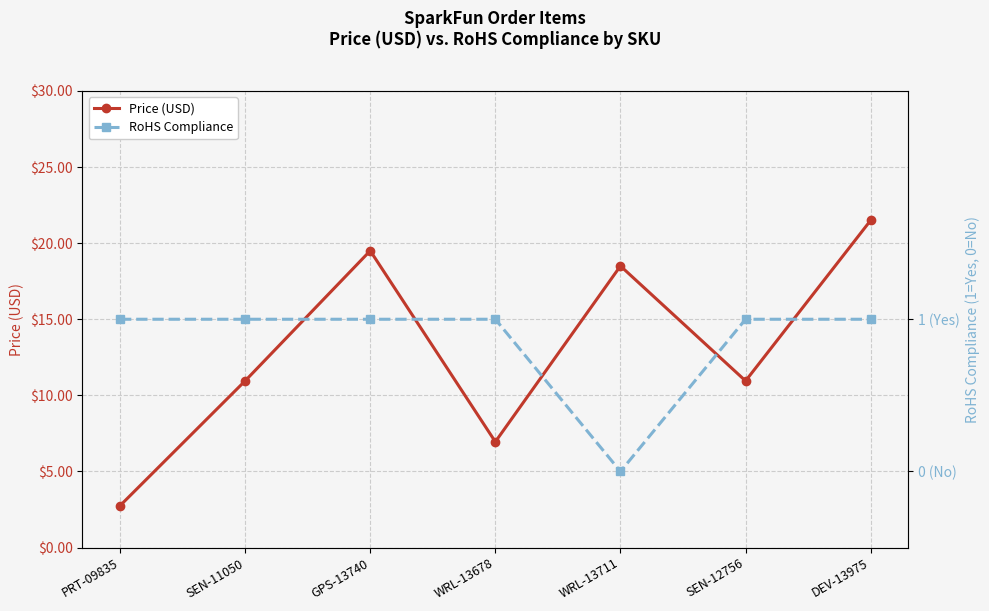

True or false: Price (USD) and RoHS Compliance intersect in this chart.

False